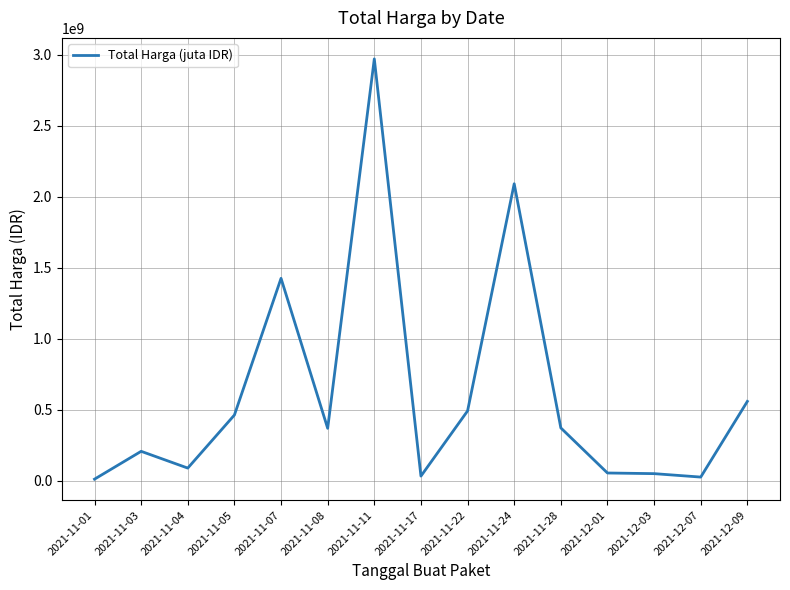

What position from the right is 2021-12-01?

4